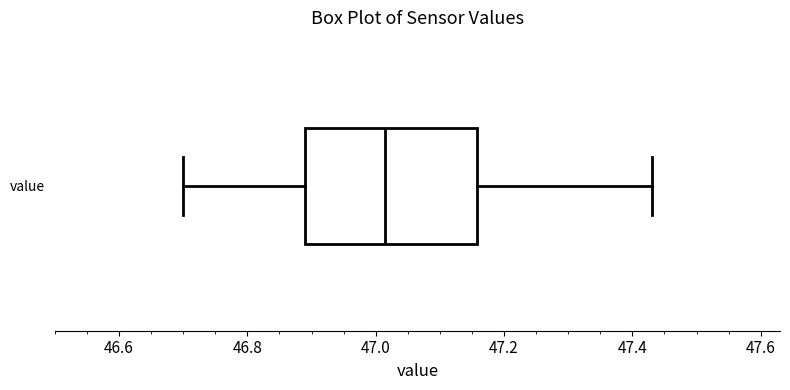

Read this box plot against the x-axis: the position of the median line, the range covered by the box, and the ends of both whiskers. The values are not printed on the chart, so give them approximately, as read against the axis.

median 47.02, box 46.90 to 47.16, whiskers 46.70 to 47.44